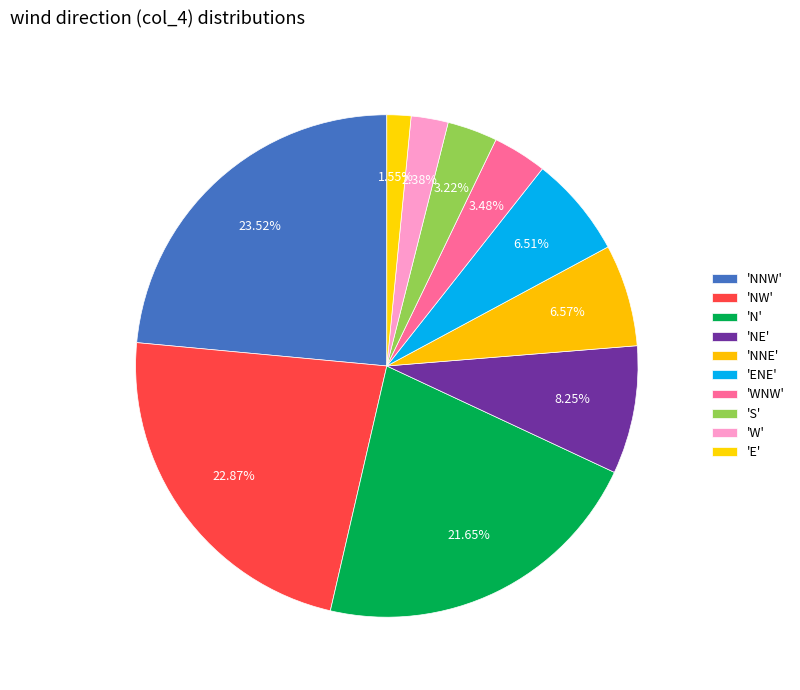

How many slices are in this pie chart?

10